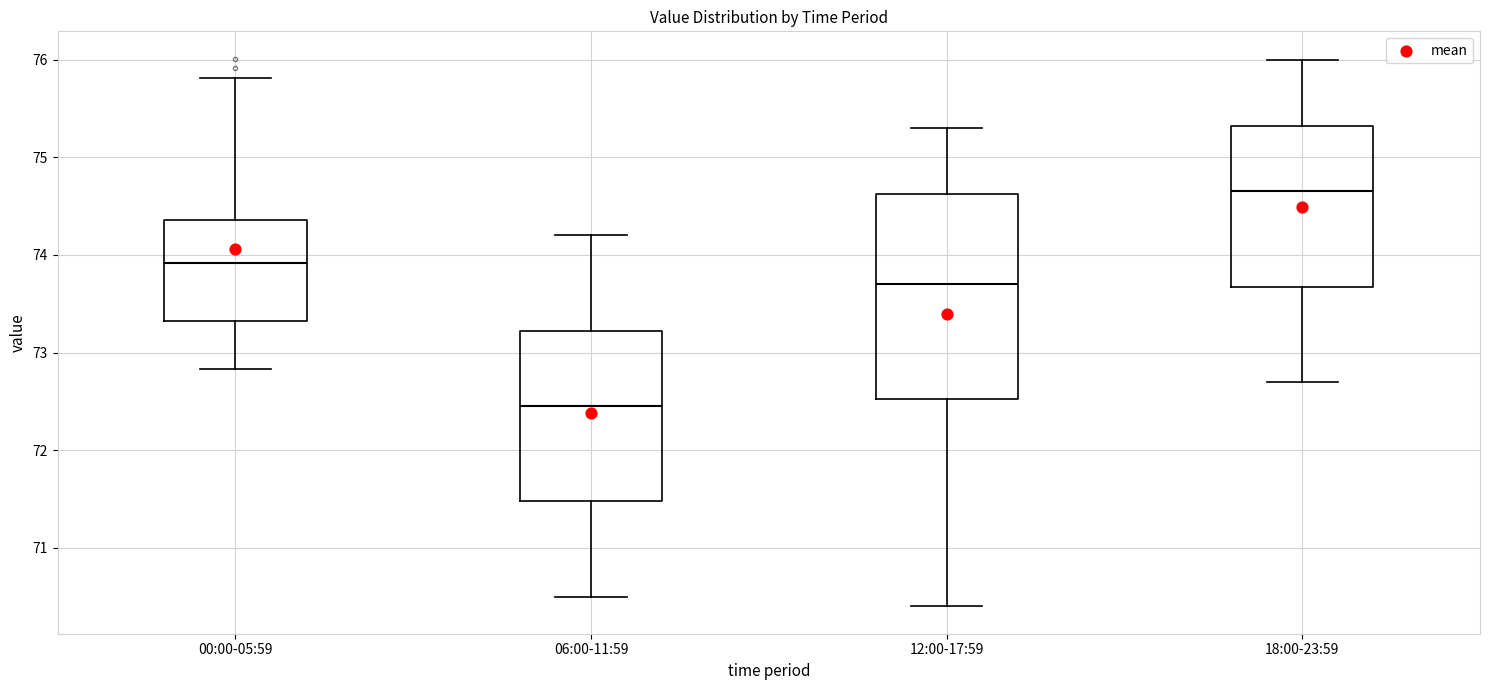

Which box has the highest median line?

18:00-23:59